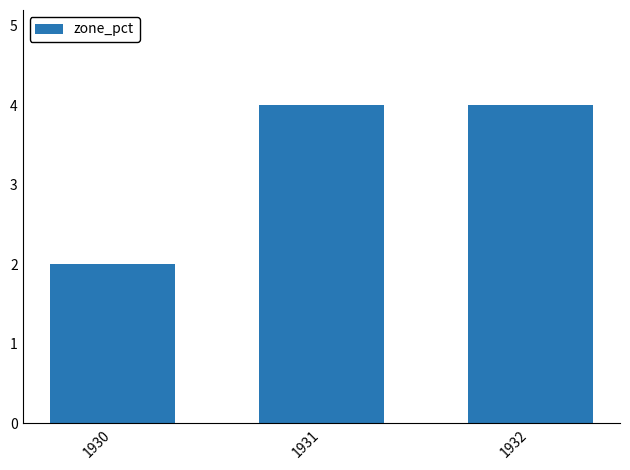

Which category has the lowest value across all series?

1930